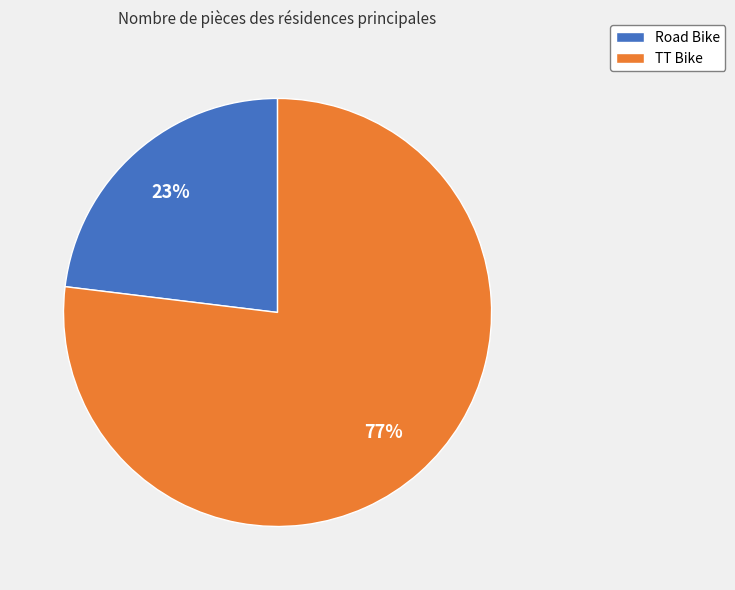

How many slices are in this pie chart?

2